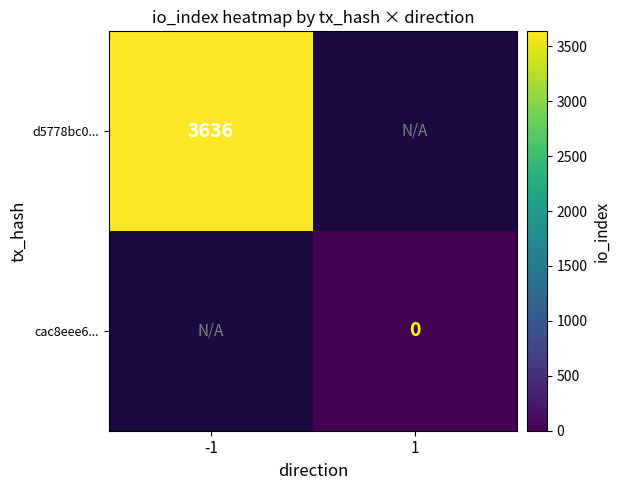

The d5778bc0... series shows 6255 at -1. True or false?

False